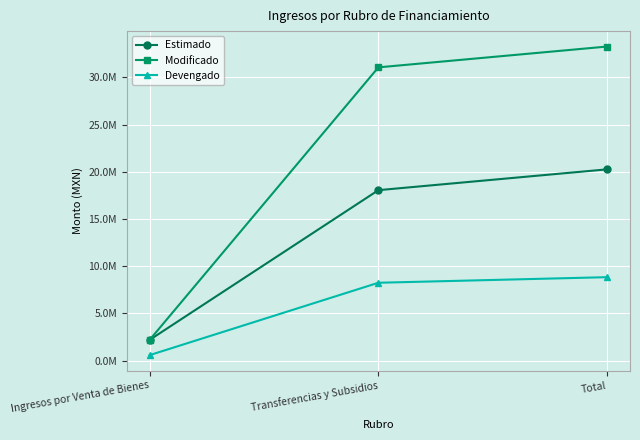

Between Ingresos por Venta de Bienes and Total, which series saw the biggest shift?

Modificado